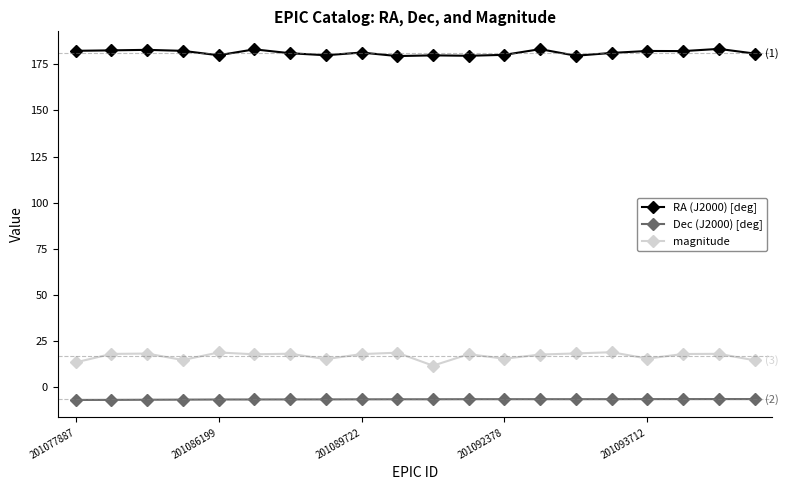

How many interior local peaks does the magnitude series have?

7